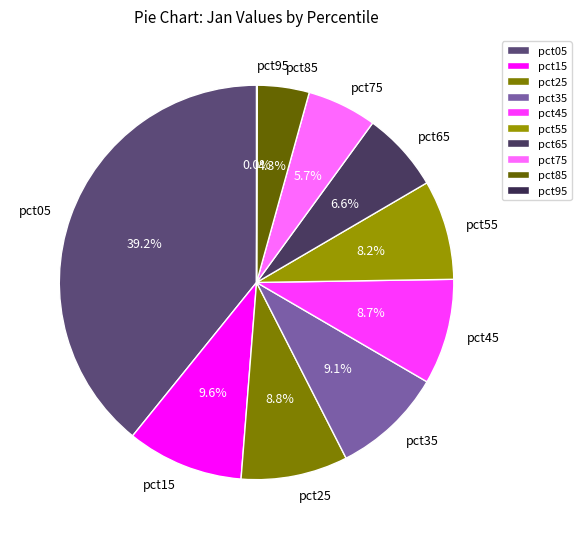

Does any single category account for the majority?

No